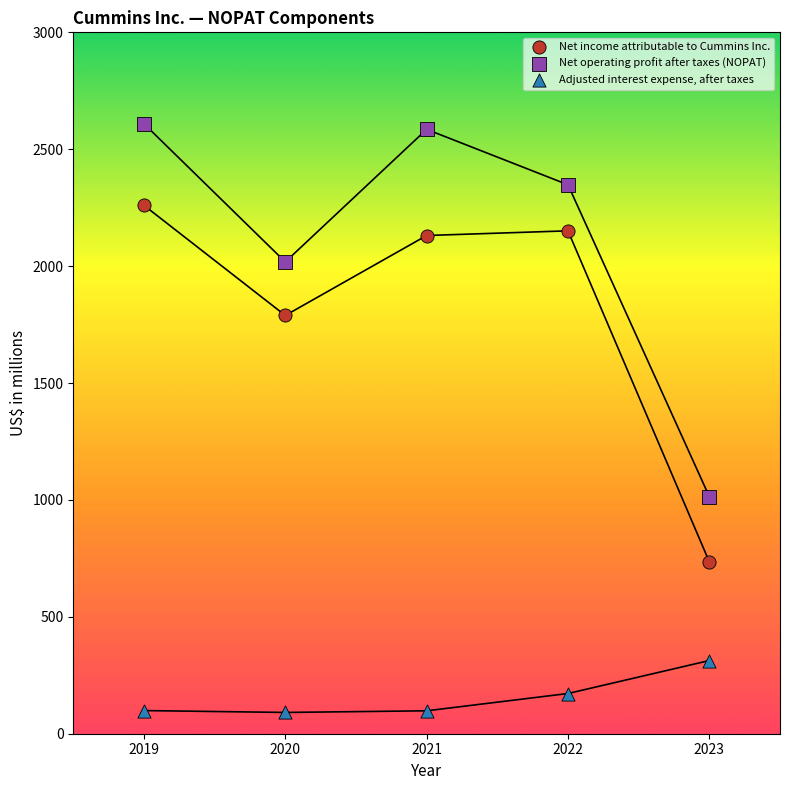

Which series has the widest spread of Y values?

Net operating profit after taxes (NOPAT)